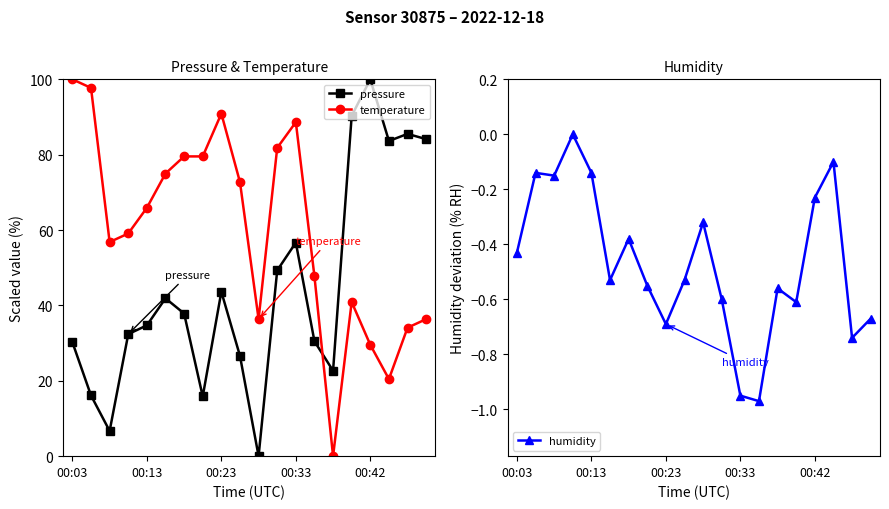

The value of temperature at 00:03 is 100.0. True or false?

True